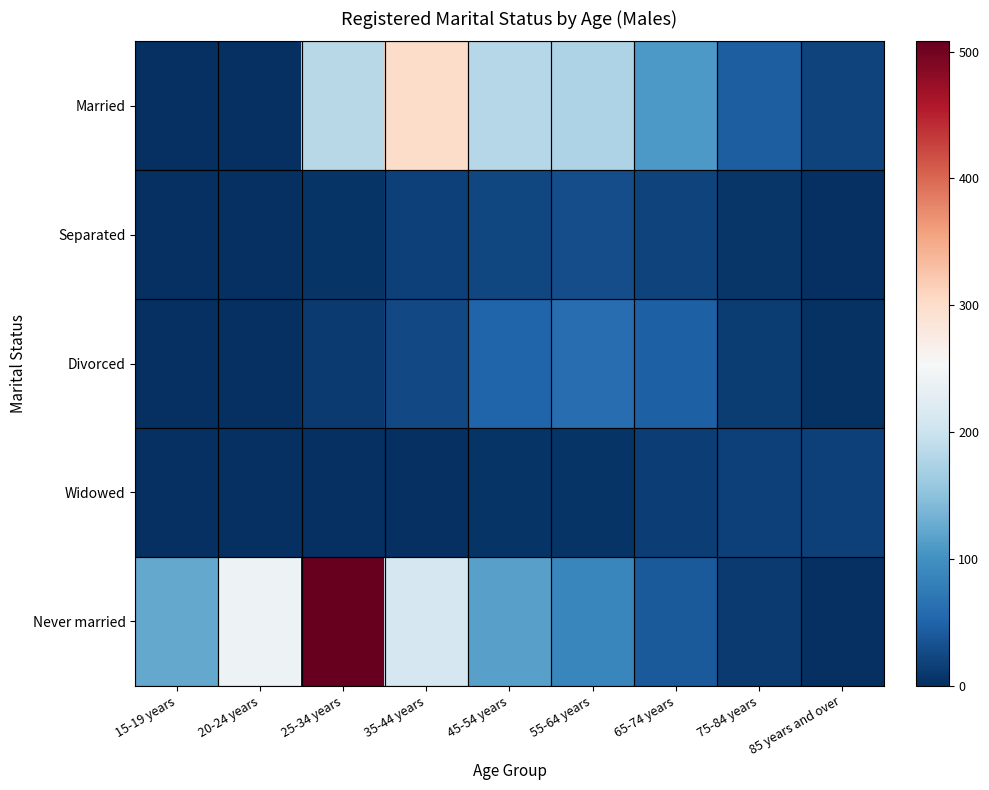

Reading left to right, what are all the values shown in this chart?

Married: 15-19 years=0	20-24 years=0	25-34 years=184	35-44 years=301	45-54 years=182	55-64 years=176	65-74 years=108	75-84 years=44	85 years and over=19
Separated: 15-19 years=0	20-24 years=0	25-34 years=4	35-44 years=17	45-54 years=23	55-64 years=28	65-74 years=18	75-84 years=7	85 years and over=0
Divorced: 15-19 years=0	20-24 years=0	25-34 years=10	35-44 years=25	45-54 years=50	55-64 years=60	65-74 years=47	75-84 years=12	85 years and over=3
Widowed: 15-19 years=0	20-24 years=0	25-34 years=0	35-44 years=0	45-54 years=4	55-64 years=5	65-74 years=14	75-84 years=16	85 years and over=16
Never married: 15-19 years=125	20-24 years=241	25-34 years=508	35-44 years=212	45-54 years=117	55-64 years=88	65-74 years=41	75-84 years=10	85 years and over=0